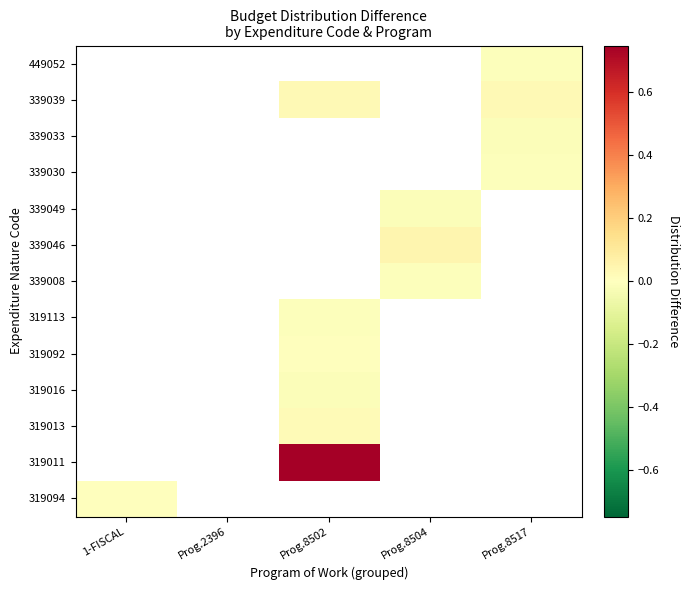

At how many categories does at least one series exceed 0?

3